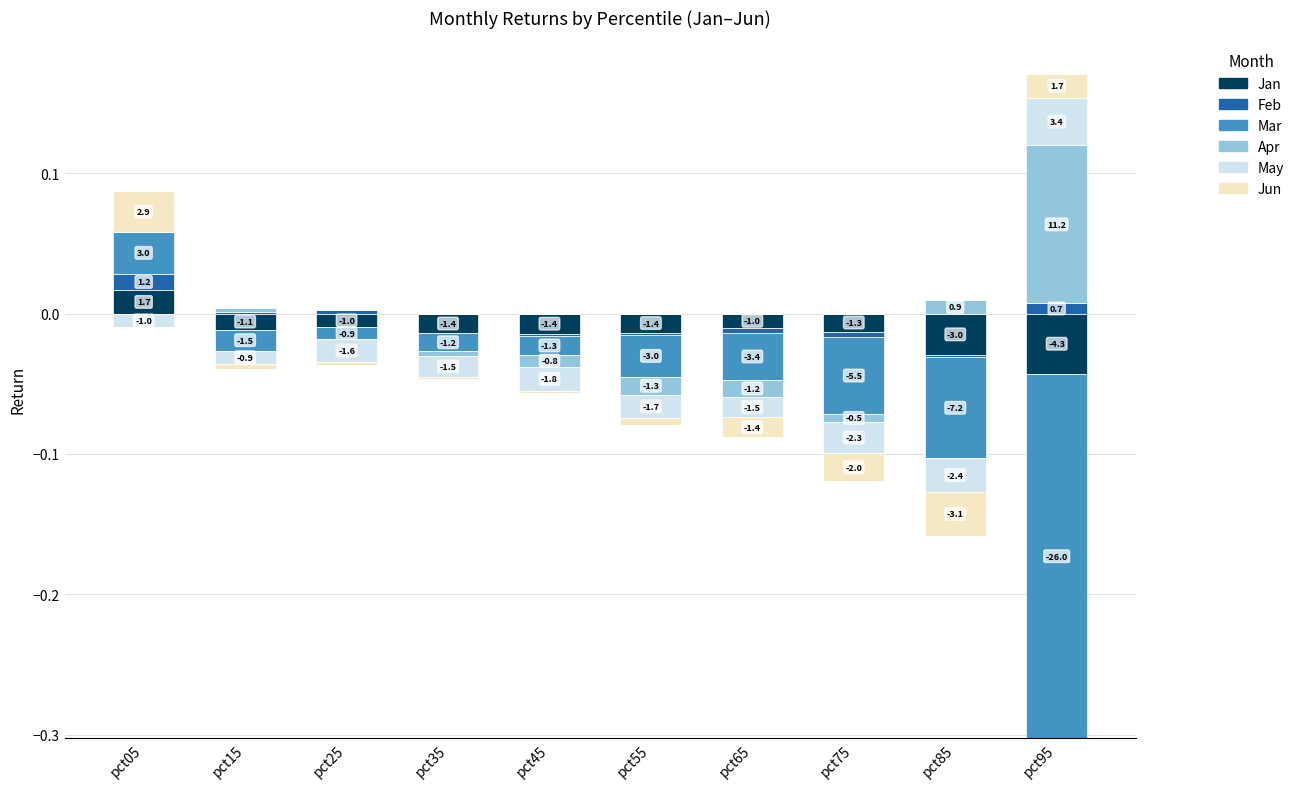

What are all the series names shown in the legend?

Jan, Feb, Mar, Apr, May, Jun